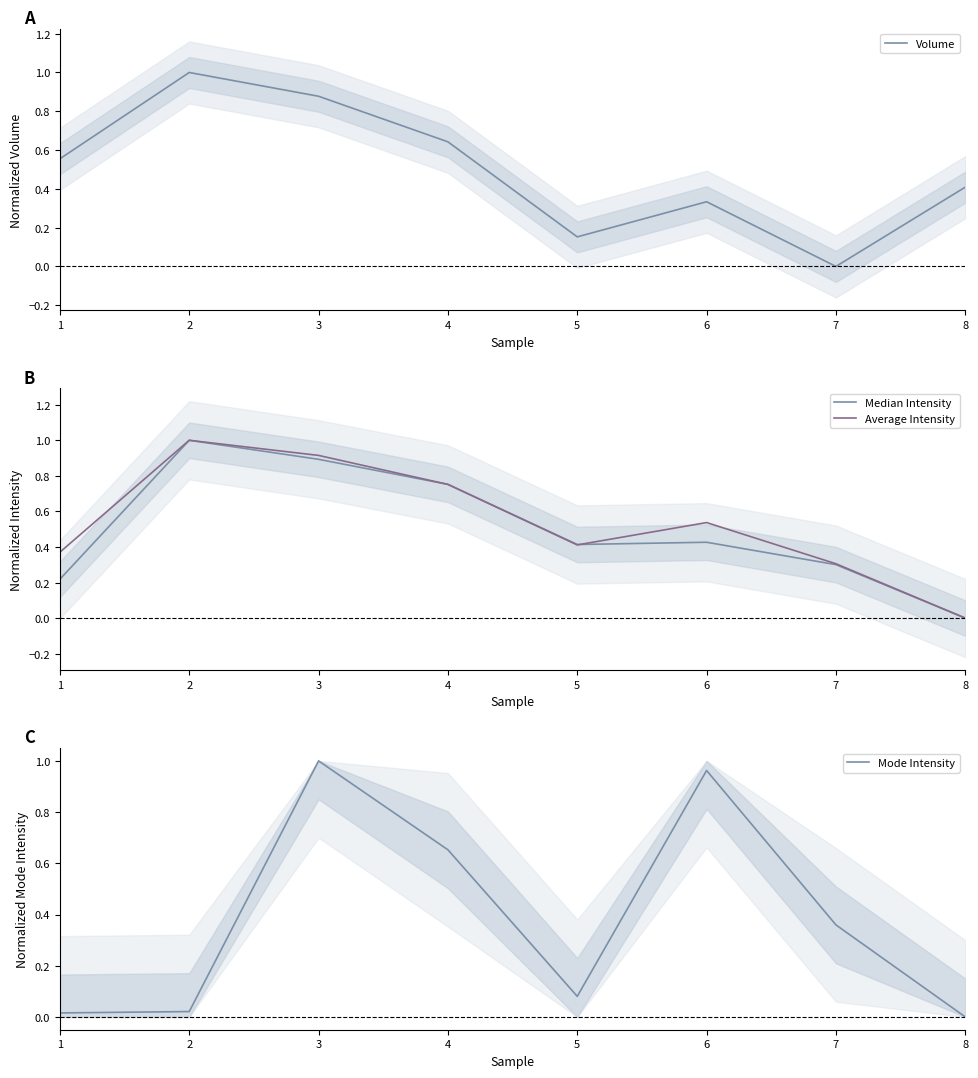

List the labels in order of Volume value, smallest first.

7, 5, 6, 8, 1, 4, 3, 2